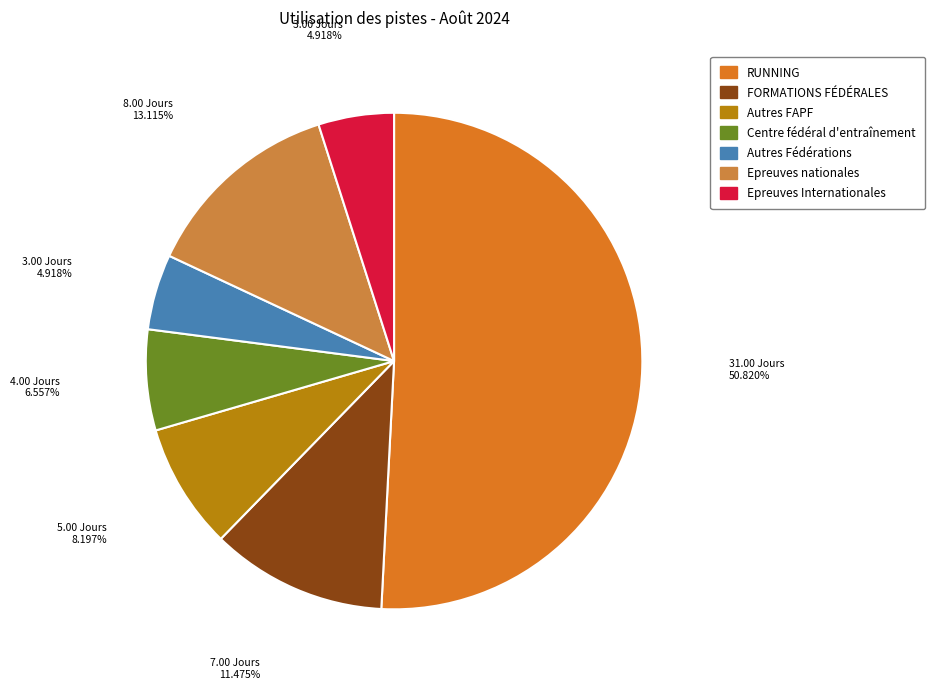

How many segments does this pie chart have?

7